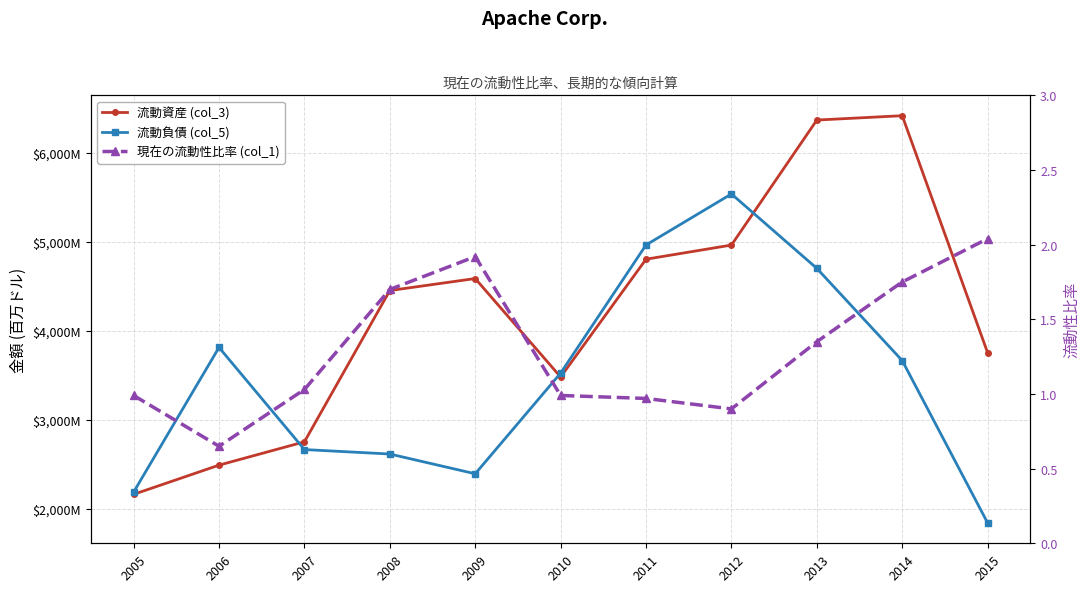

What is the difference between the highest and lowest values at 2013?

6364.6